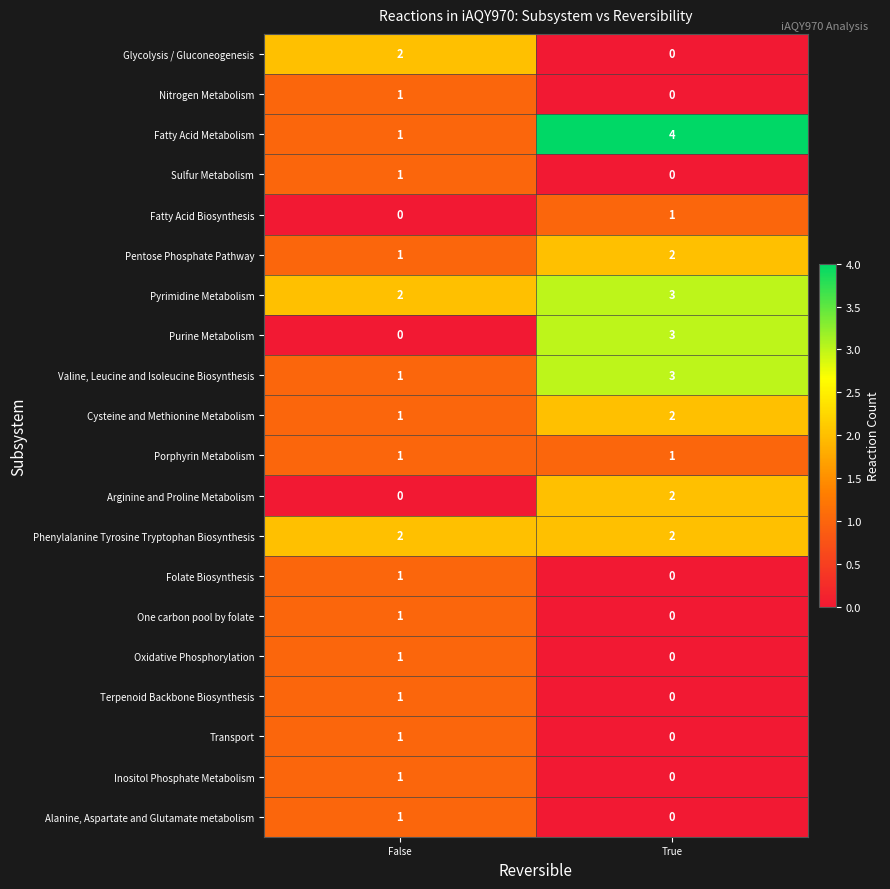

What is the total value across all series at False?

20